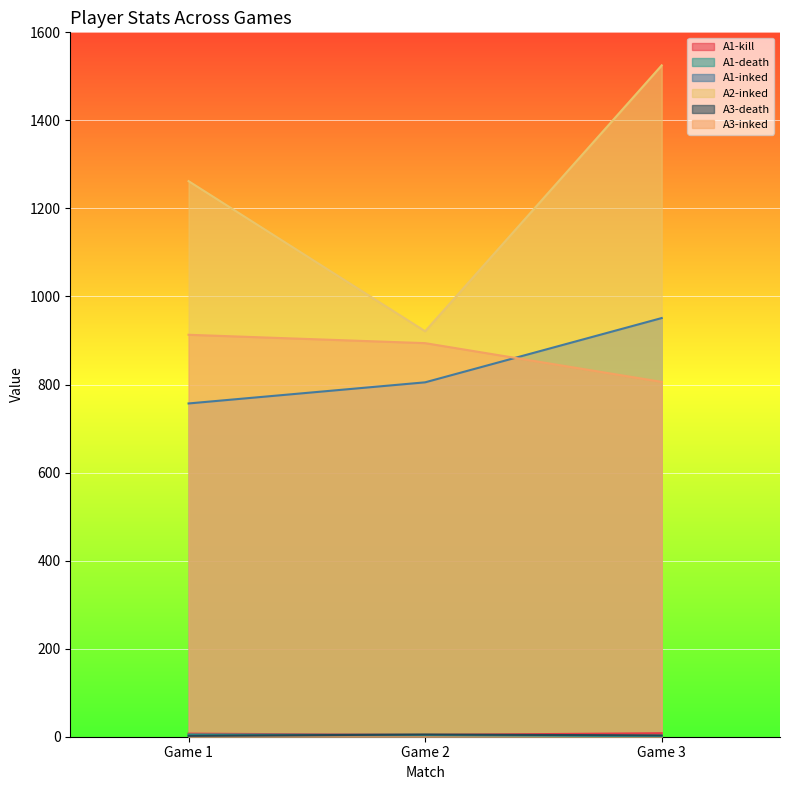

Is it true that A3-death equals 5 at Game 2?

True